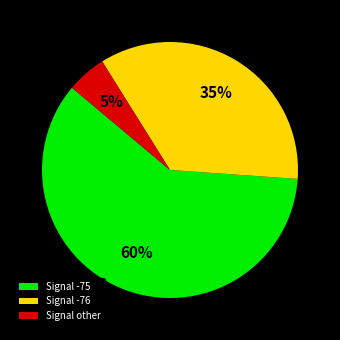

To the nearest percent, what portion does Signal other represent?

5%